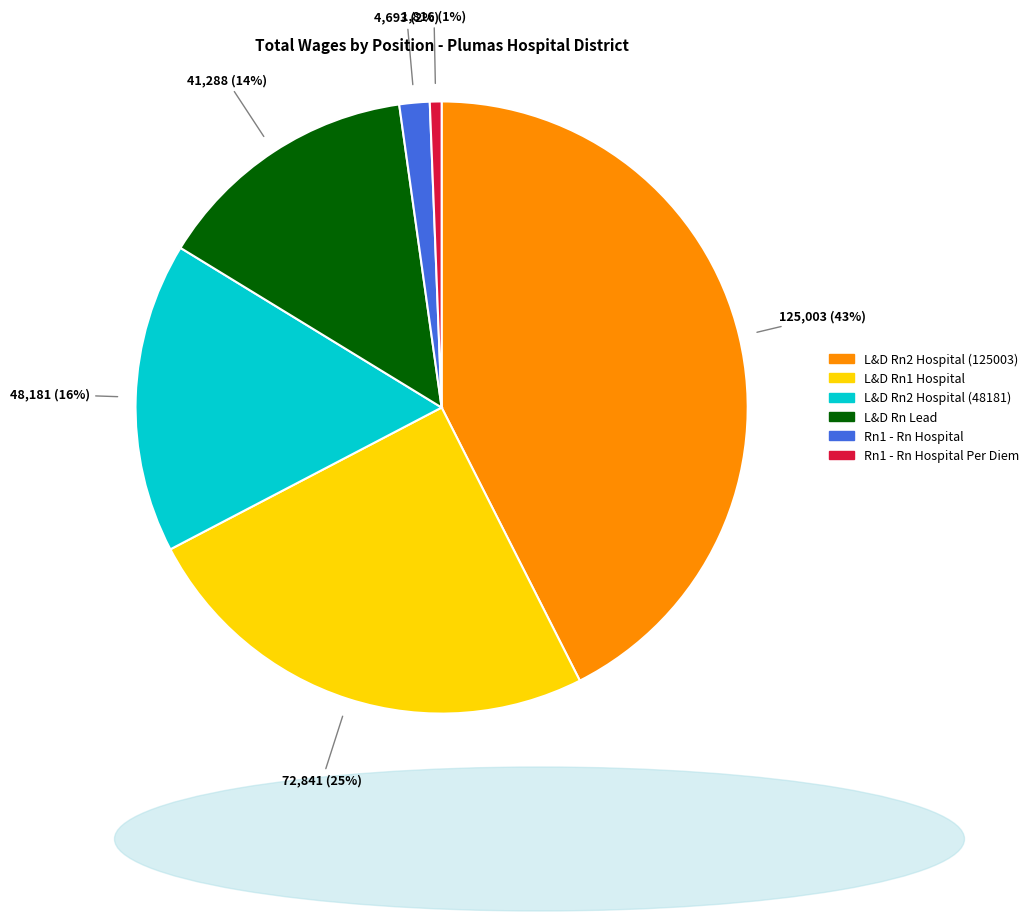

True or false: Rn1 - Rn Hospital Per Diem accounts for 8% of the total.

False